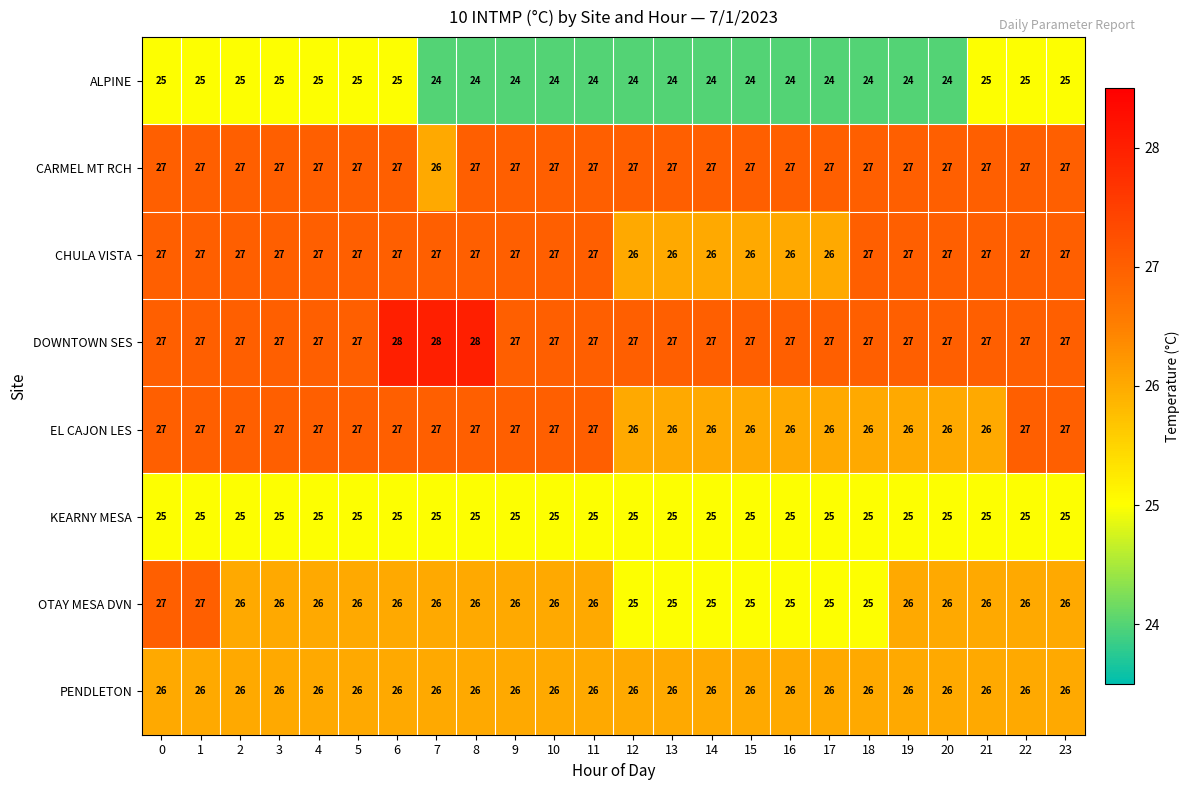

The PENDLETON series shows 38 at 1. True or false?

False